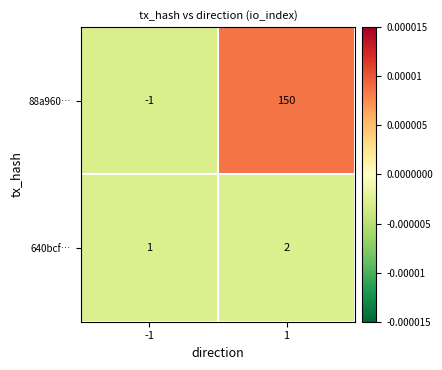

Rank the series by their maximum value, from lowest to highest.

640bcf…, 88a960…